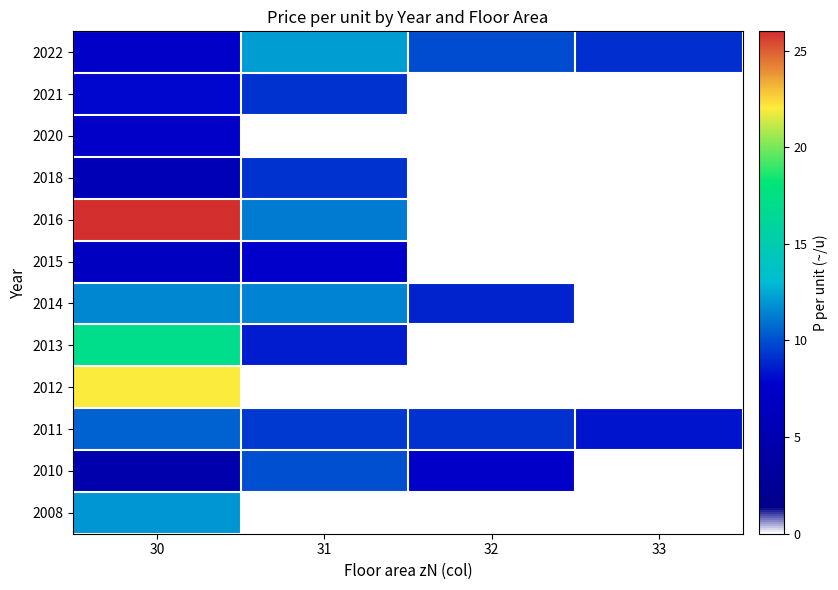

Is it true that 2021 equals 9.2 at 31?

True